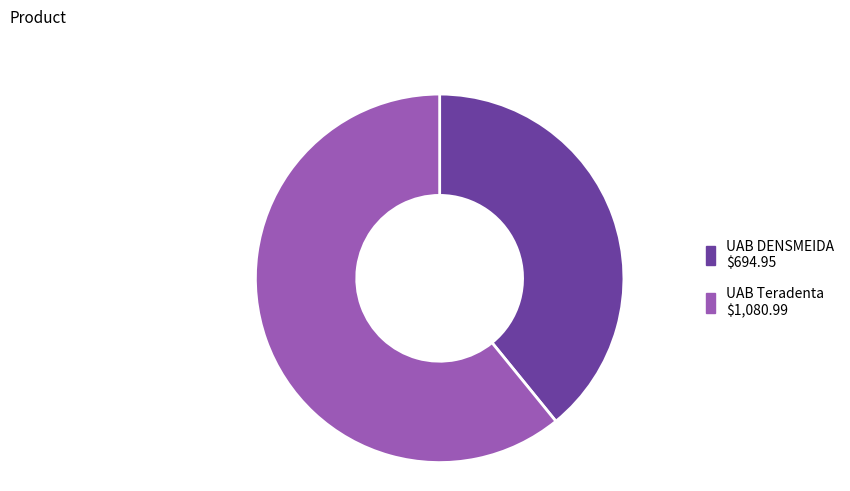

How many segments does this pie chart have?

2